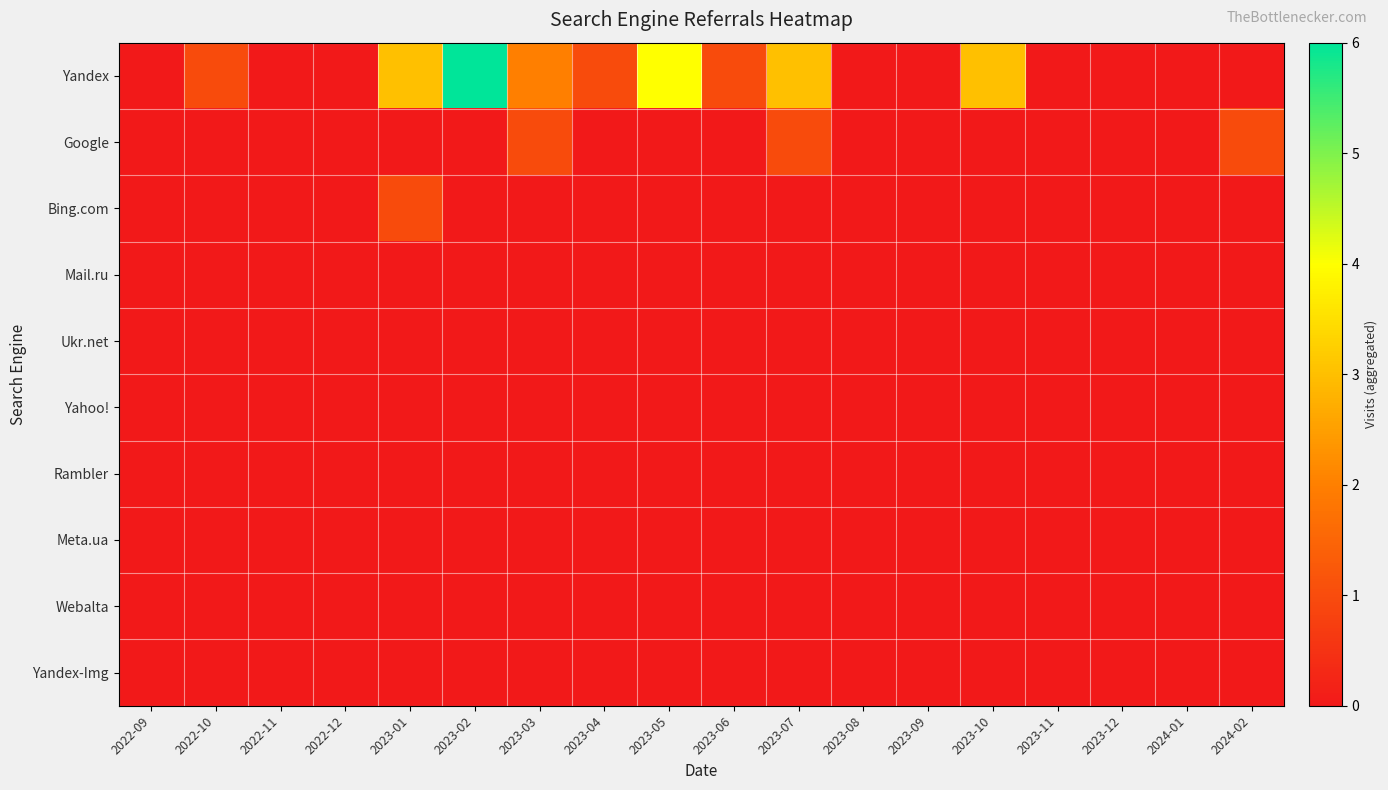

Which has a higher value, 2023-01 or 2024-01?

2023-01